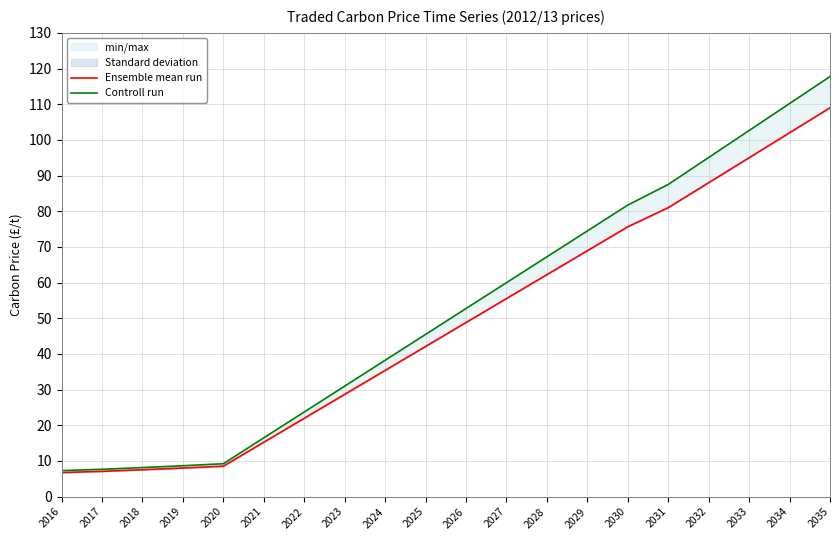

At how many categories does at least one series exceed 22?

14